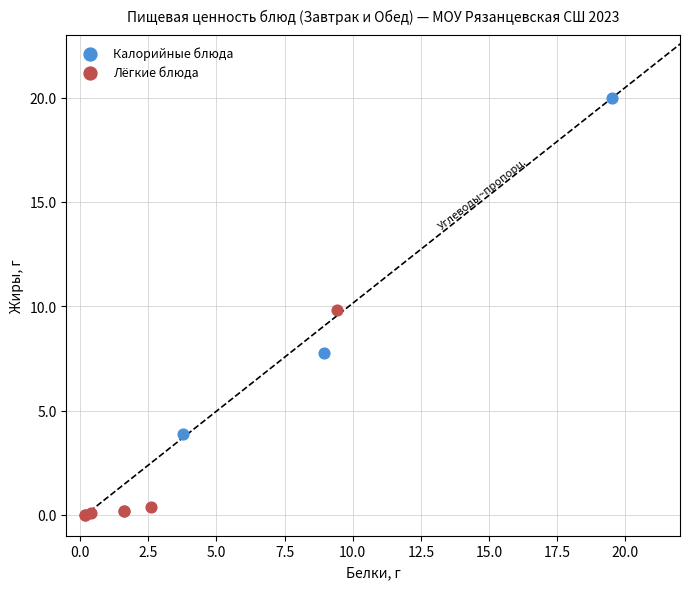

Which series reaches the maximum Y coordinate?

Калорийные блюда